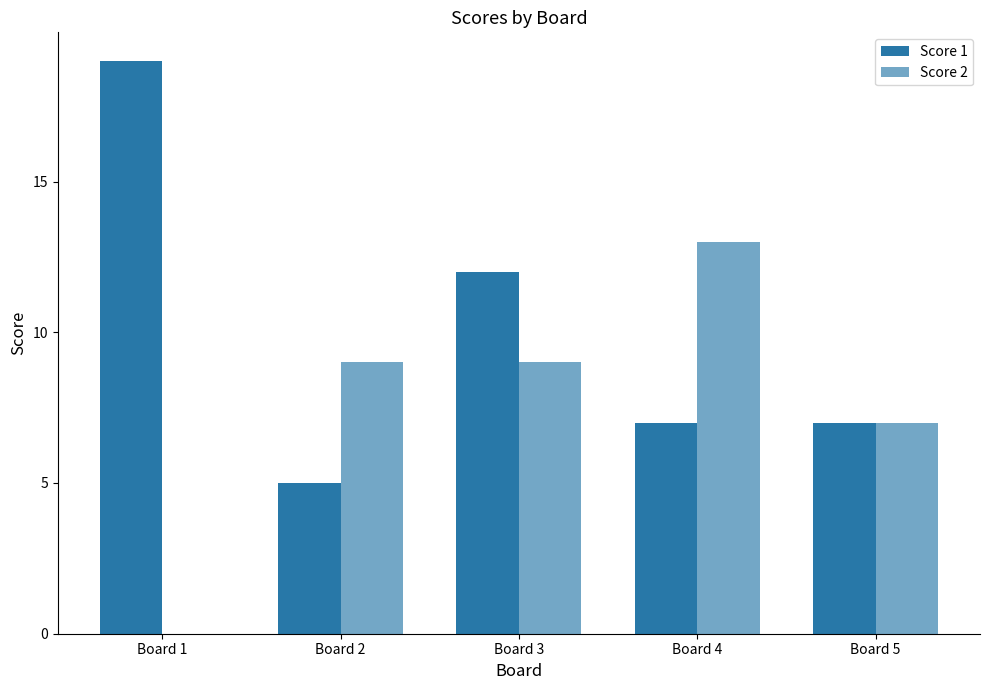

What is the sum of the Score 1 values at Board 2 and Board 3?

17